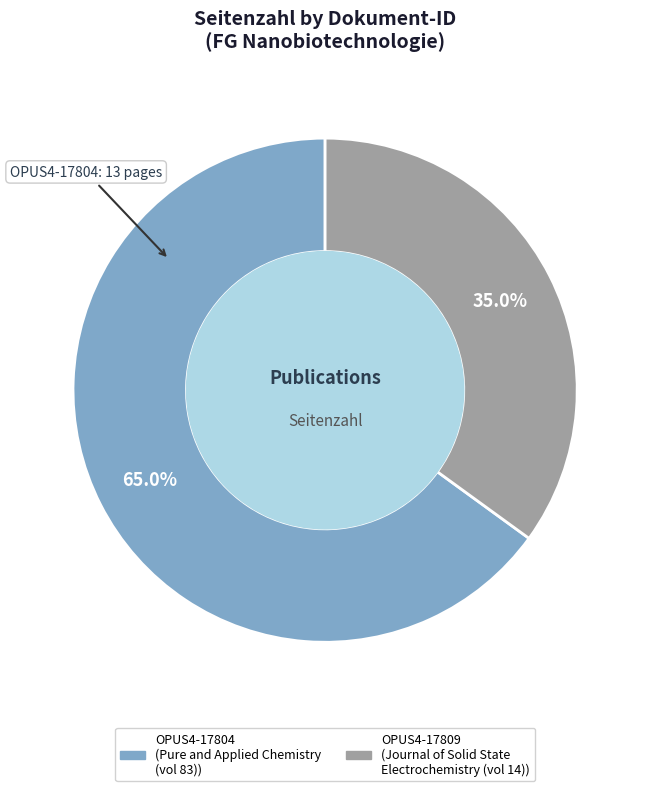

How many segments does this pie chart have?

2